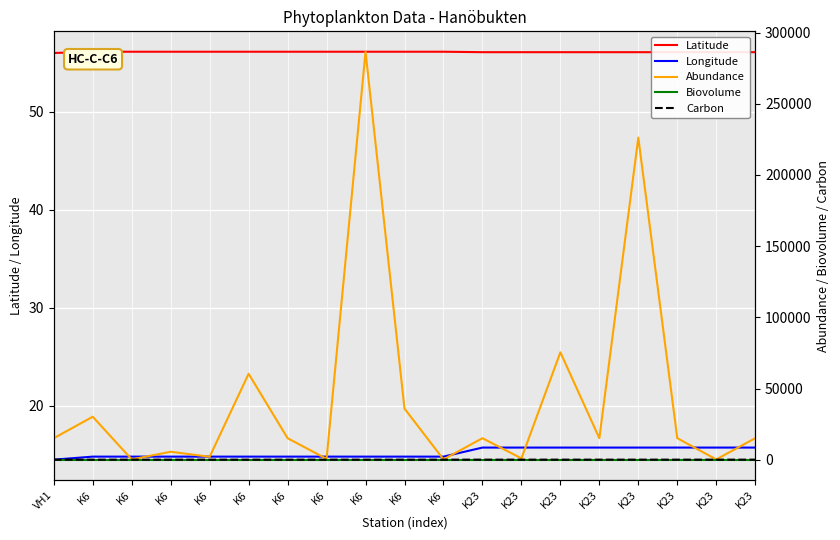

Count the number of categories in the chart.

19